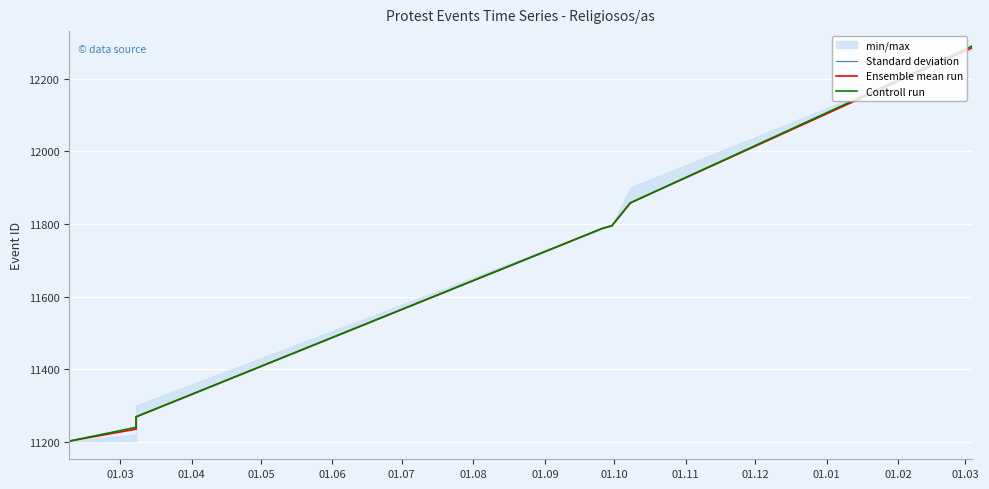

Is it true that Standard deviation equals 18 at 01.04?

True